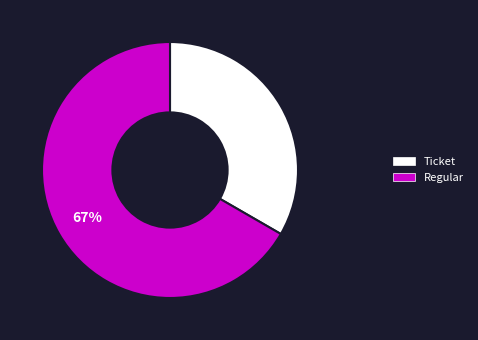

Approximately how many times larger is the value at Ticket compared to Regular?

0.5